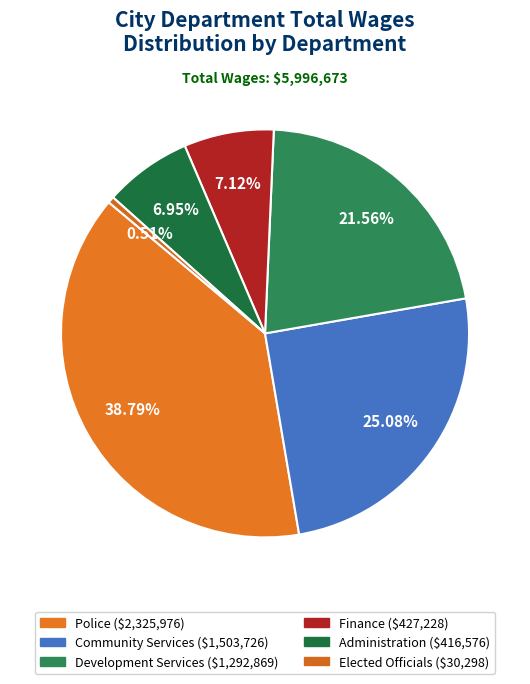

The Elected Officials slice represents 11% of the pie. True or false?

False